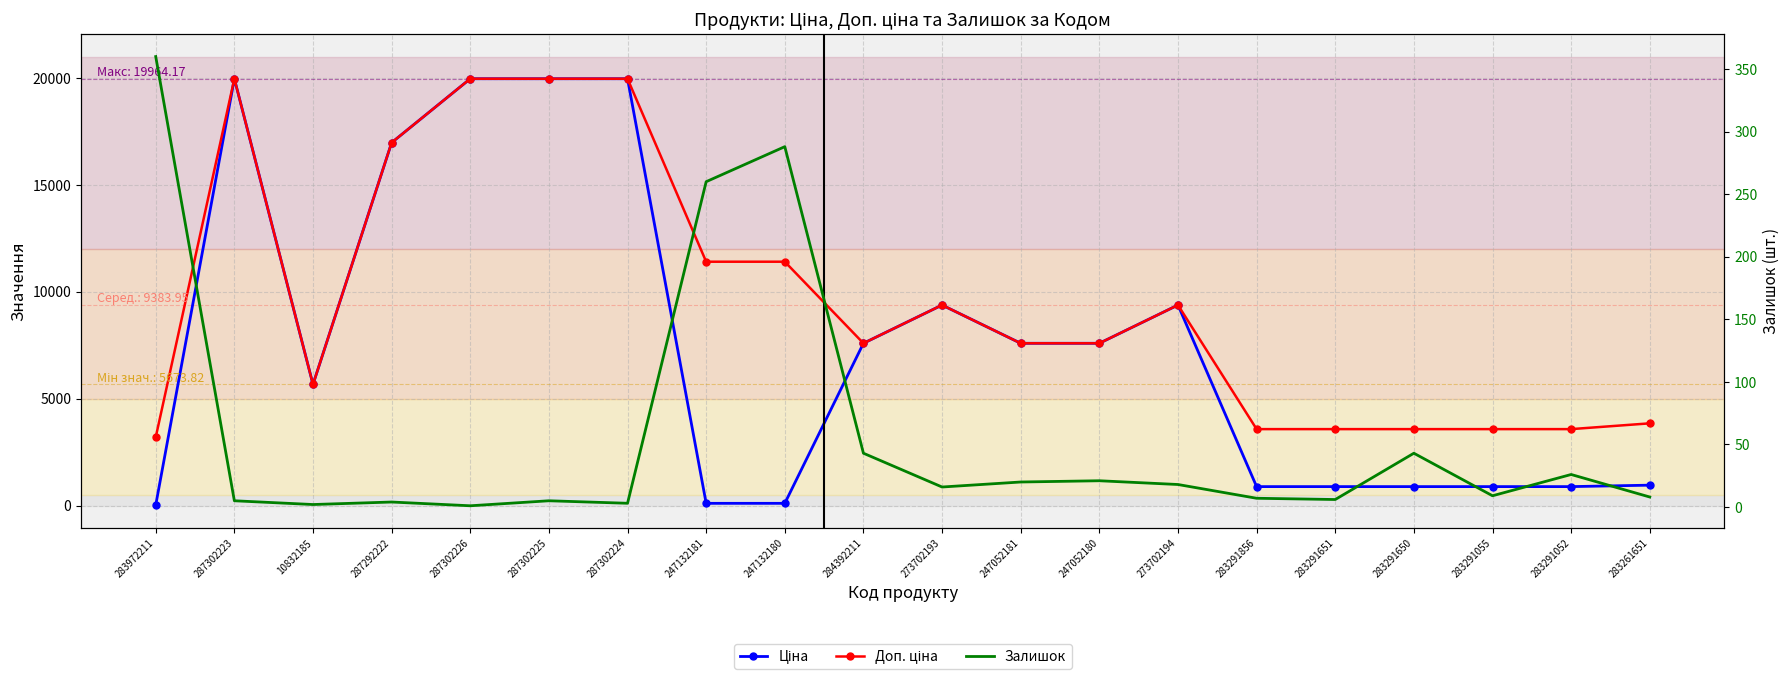

How many lines are shown in the chart?

3